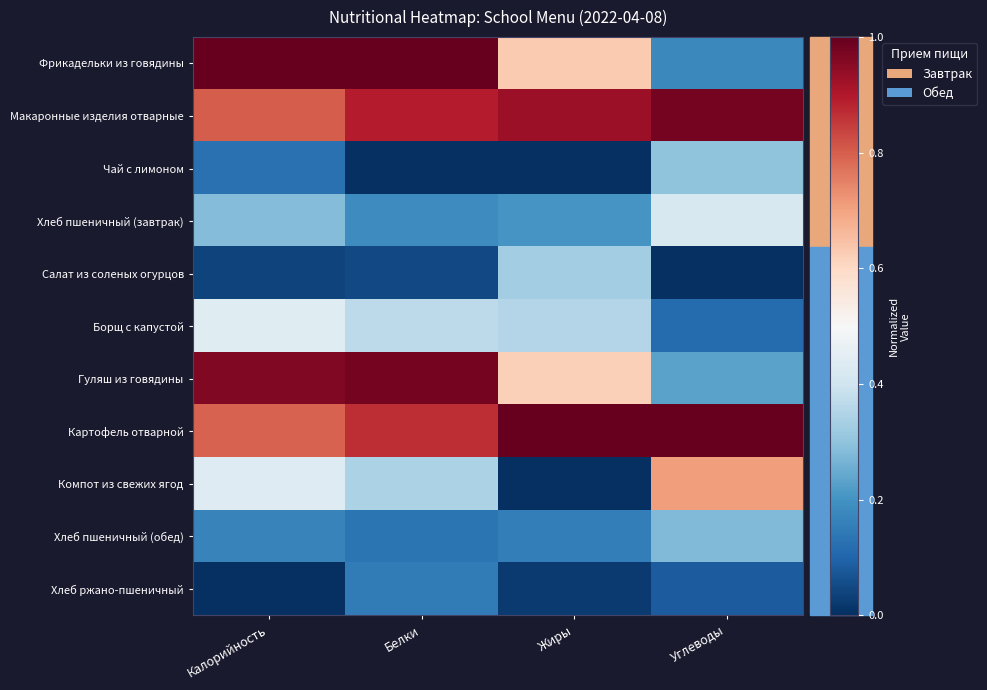

List the series in order of their peak value, lowest first.

Хлеб ржано-пшеничный, Хлеб пшеничный (обед), Чай с лимоном, Салат из соленых огурцов, Хлеб пшеничный (завтрак), Борщ с капустой, Компот из свежих ягод, Гуляш из говядины, Макаронные изделия отварные, Фрикадельки из говядины, Картофель отварной